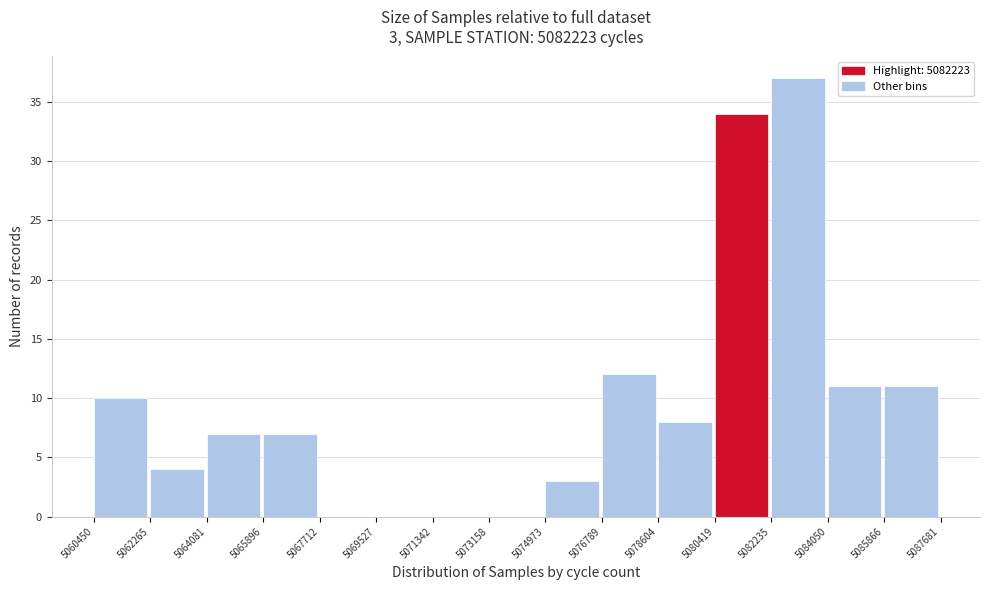

Which range on the x-axis has the tallest bar?

5082235 to 5084050